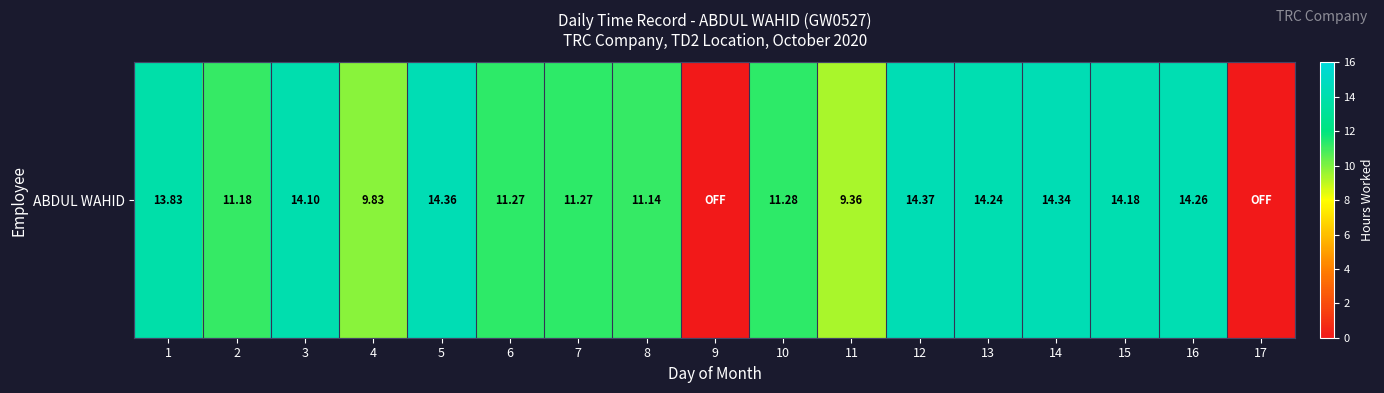

The value at 9 is 0.0. True or false?

True